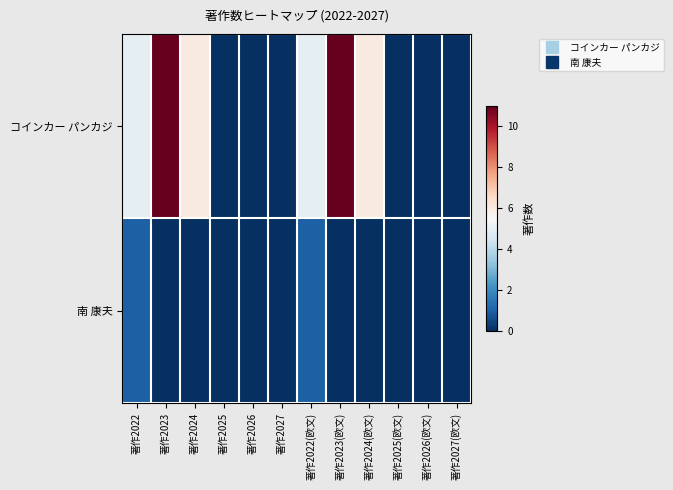

Which series has the largest range (max minus min)?

コインカー パンカジ